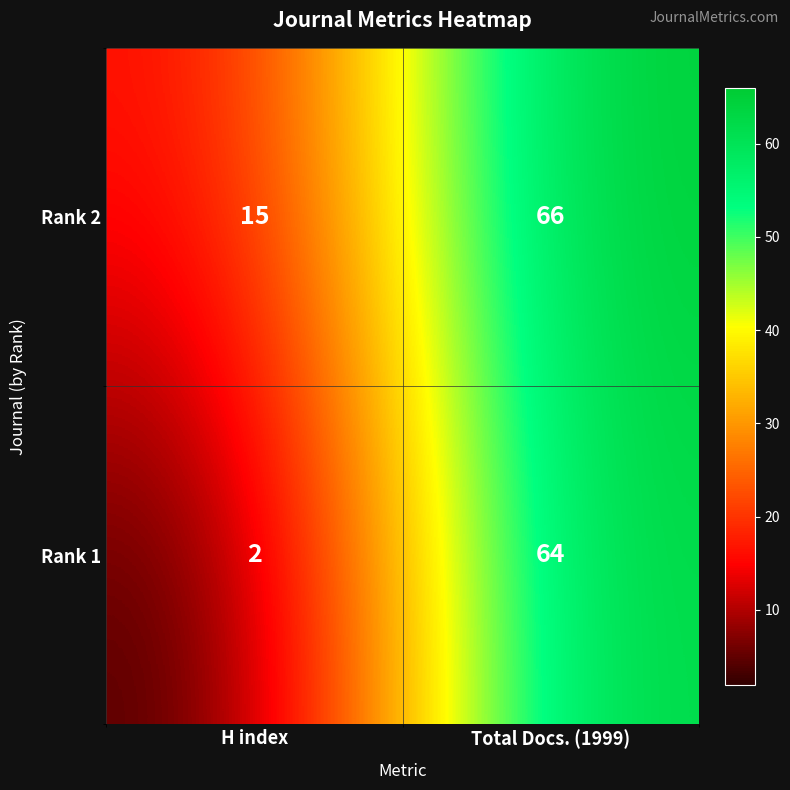

What is the maximum value shown in the chart?

66